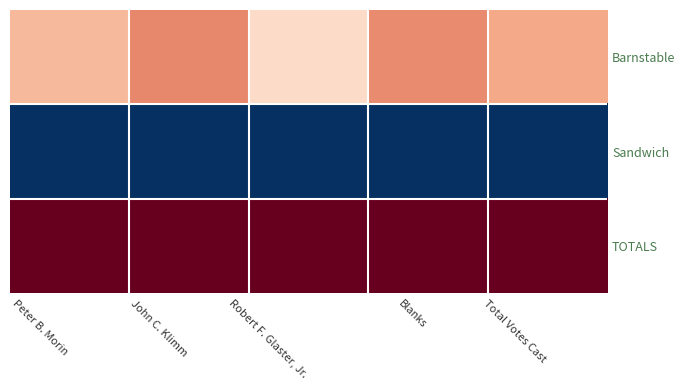

Reading left to right, transcribe all the data shown in this chart.

Barnstable: Peter B. Morin=0.7	John C. Klimm=0.7	Robert F. Glaster, Jr.=0.6	Blanks=0.7	Total Votes Cast=0.7
Sandwich: Peter B. Morin=0.0	John C. Klimm=0.0	Robert F. Glaster, Jr.=0.0	Blanks=0.0	Total Votes Cast=0.0
TOTALS: Peter B. Morin=1.0	John C. Klimm=1.0	Robert F. Glaster, Jr.=1.0	Blanks=1.0	Total Votes Cast=1.0